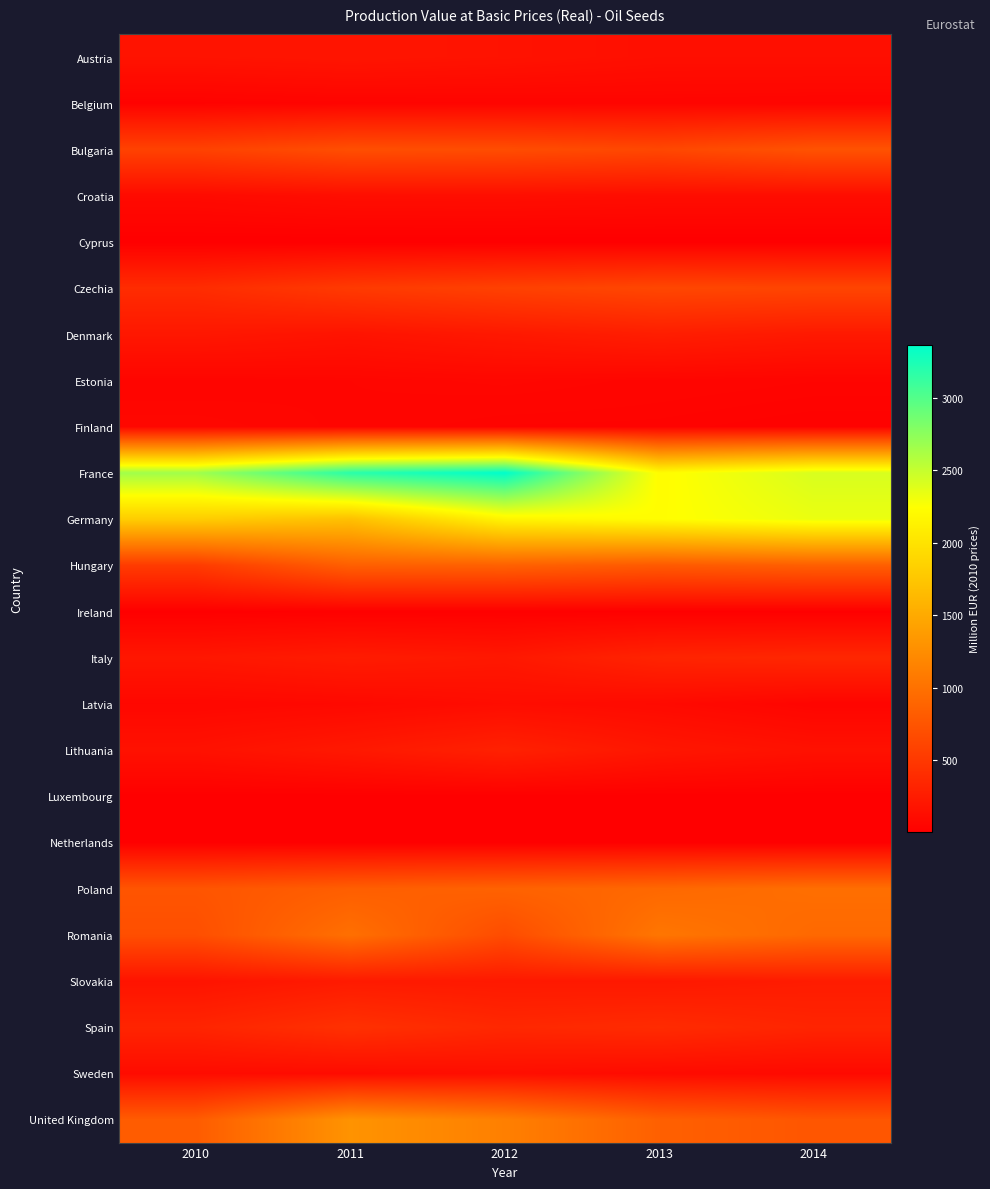

At which category is the sum across all series the highest?

2012